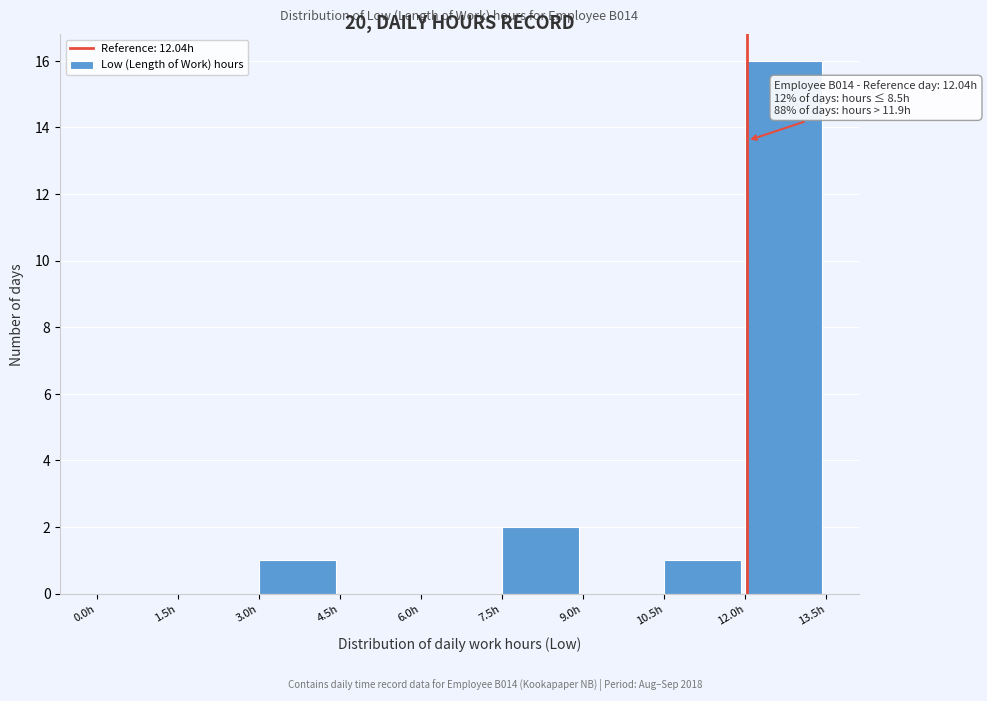

Which range on the x-axis has the tallest bar?

12.0 to 13.5